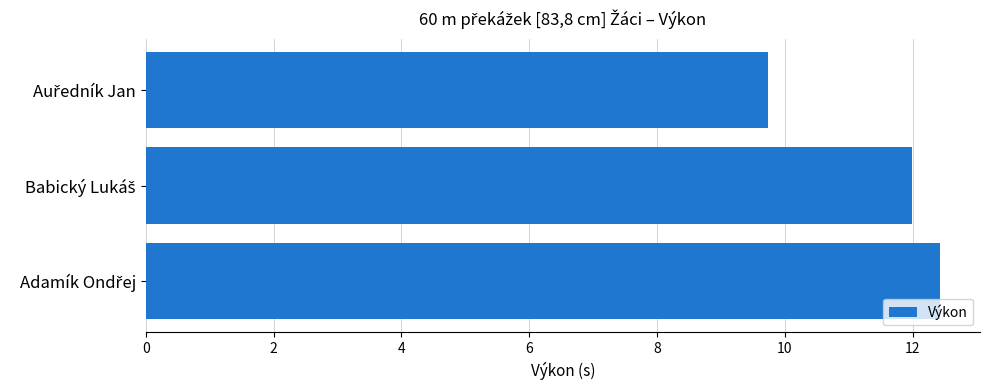

What is the value of the 2nd bar from the top?

12.0